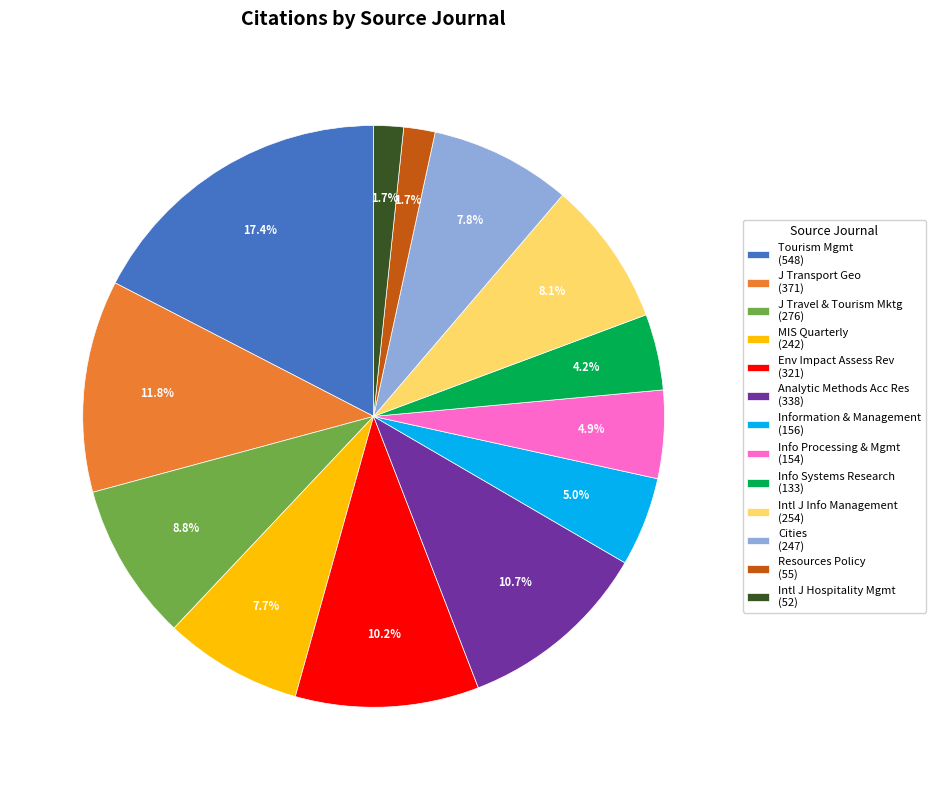

Count the number of slices in the pie.

13